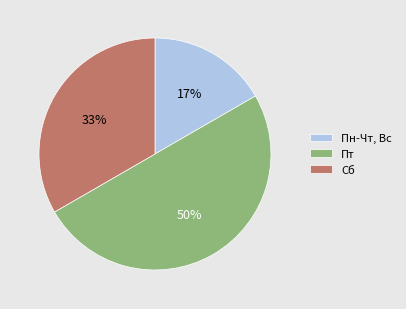

Approximately how many times larger is the value at Пт compared to Сб?

1.5